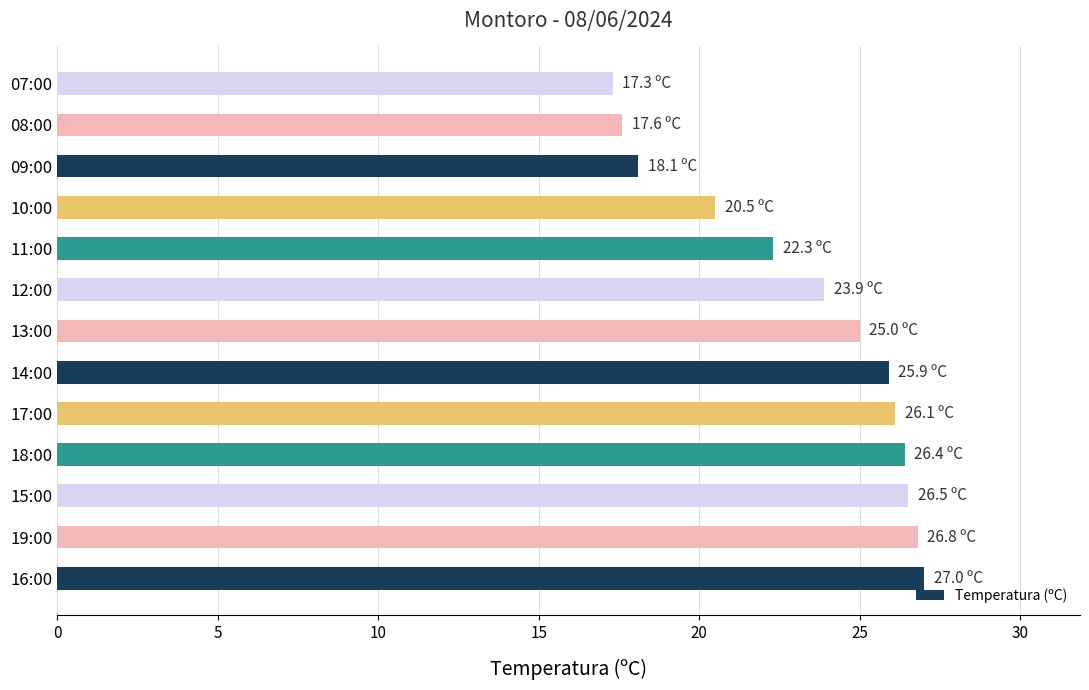

What is the change in value from 12:00 to 07:00?

-6.6